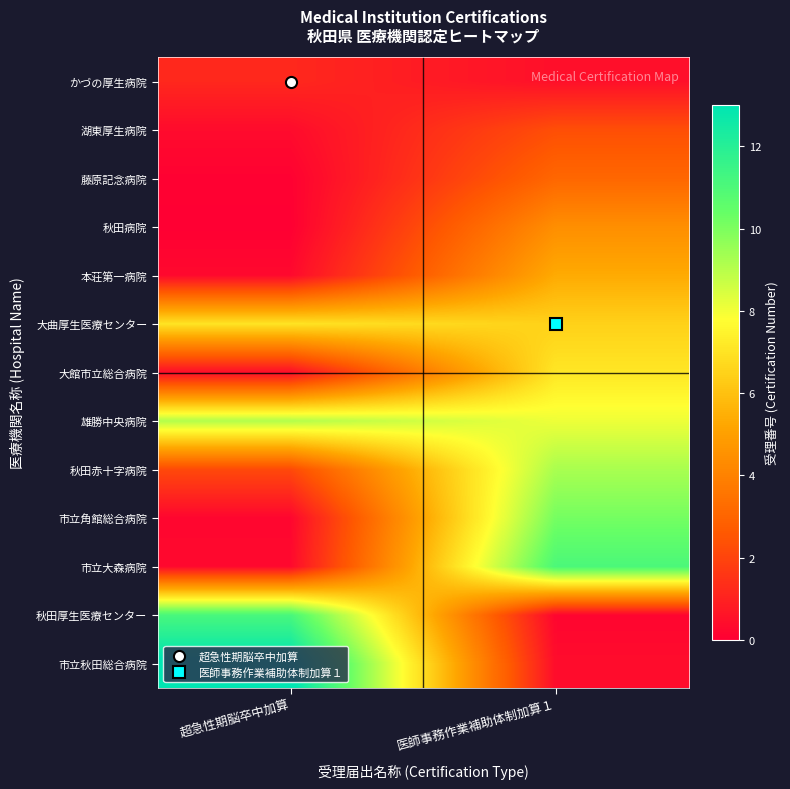

Rank the series at 超急性期脳卒中加算 from highest to lowest value.

市立秋田総合病院, 秋田厚生医療センター, 雄勝中央病院, 大曲厚生医療センター, 秋田赤十字病院, かづの厚生病院, 大館市立総合病院, 湖東厚生病院, 市立大森病院, 本荘第一病院, 市立角館総合病院, 藤原記念病院, 秋田病院